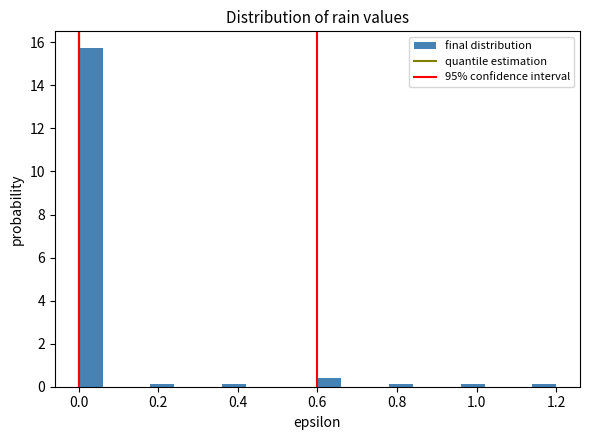

Read against the x-axis, roughly where is the centre of the tallest bar?

0.04